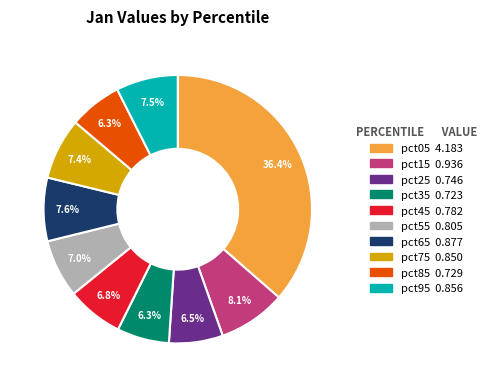

True or false: pct85 accounts for 19% of the total.

False